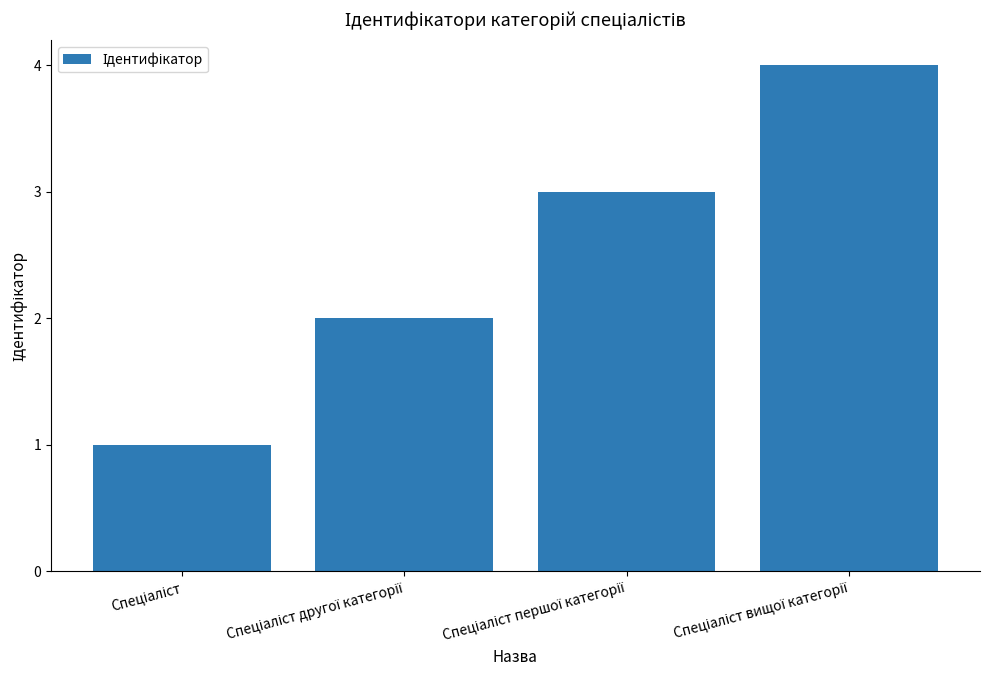

What is the greatest value displayed?

4